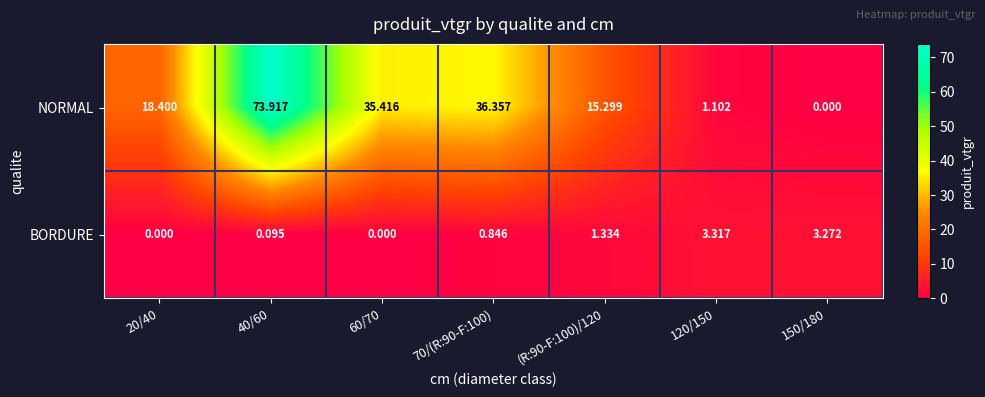

Rank the series by their average value, from lowest to highest.

BORDURE, NORMAL